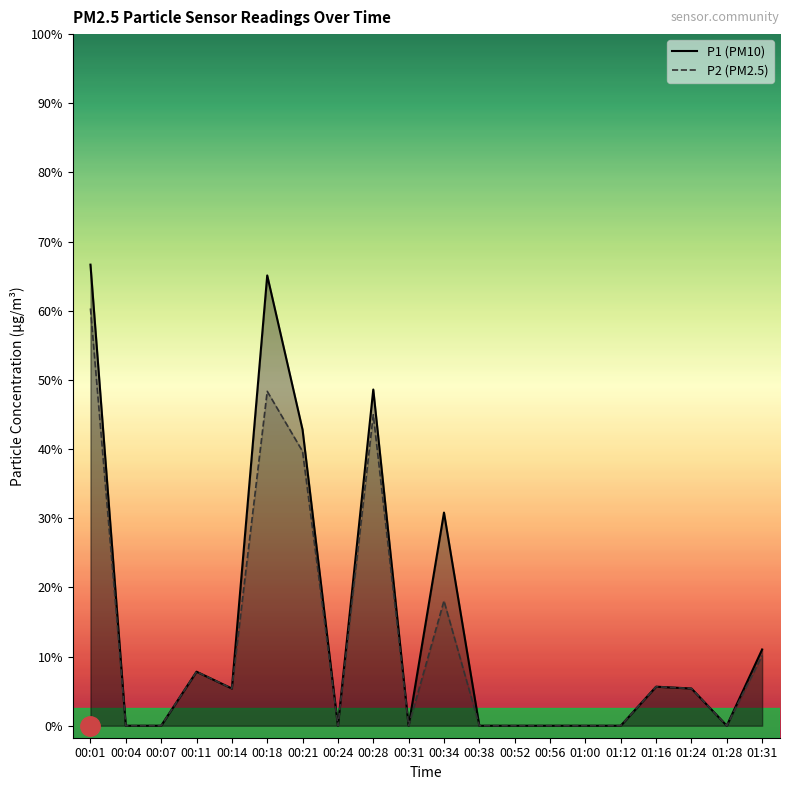

What position from the right is 00:18?

15